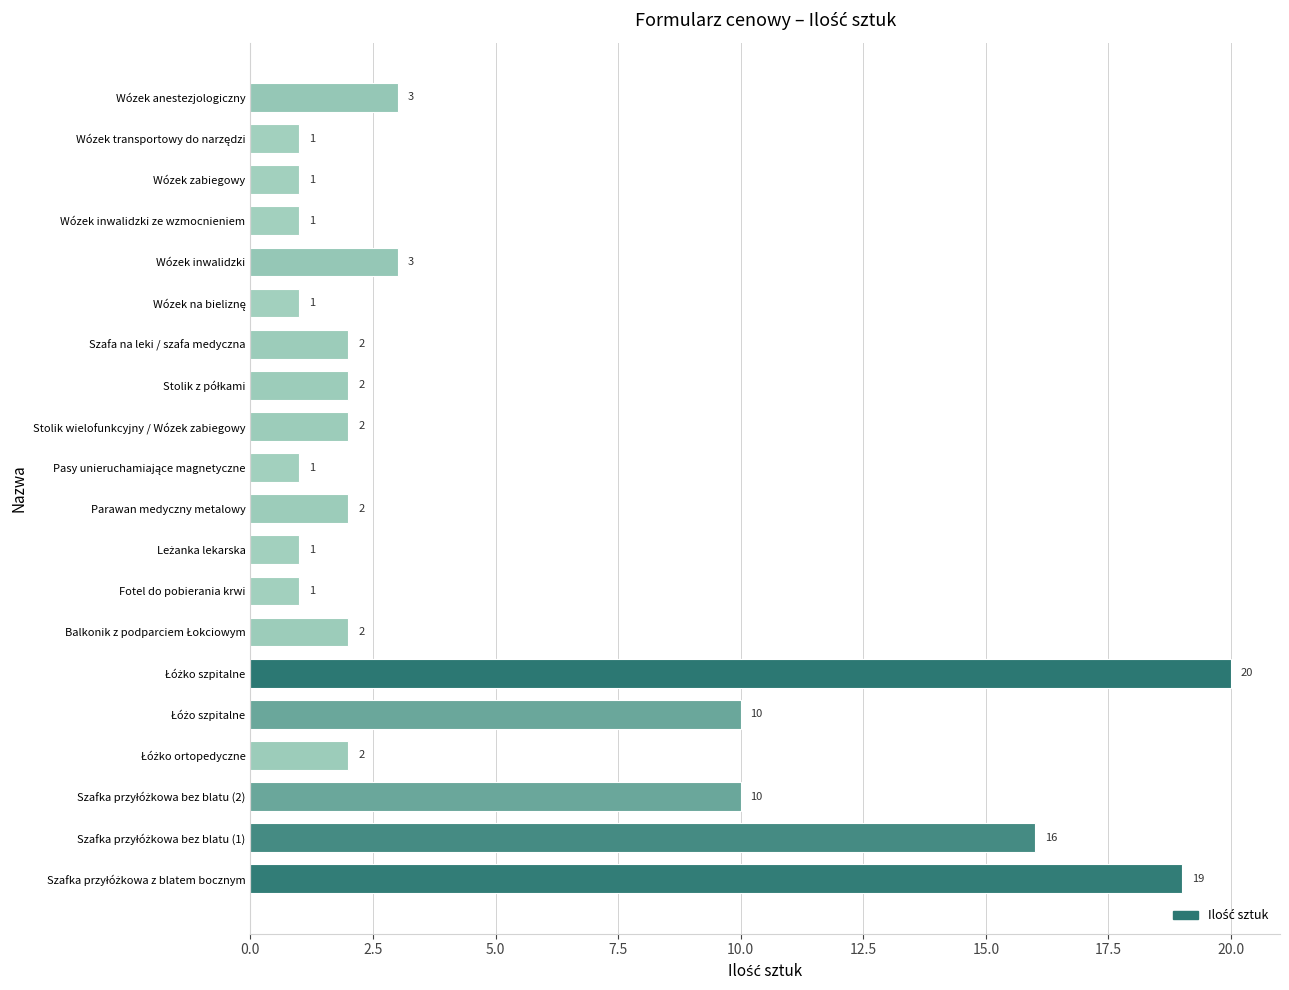

The value at Fotel do pobierania krwi is 1. True or false?

True